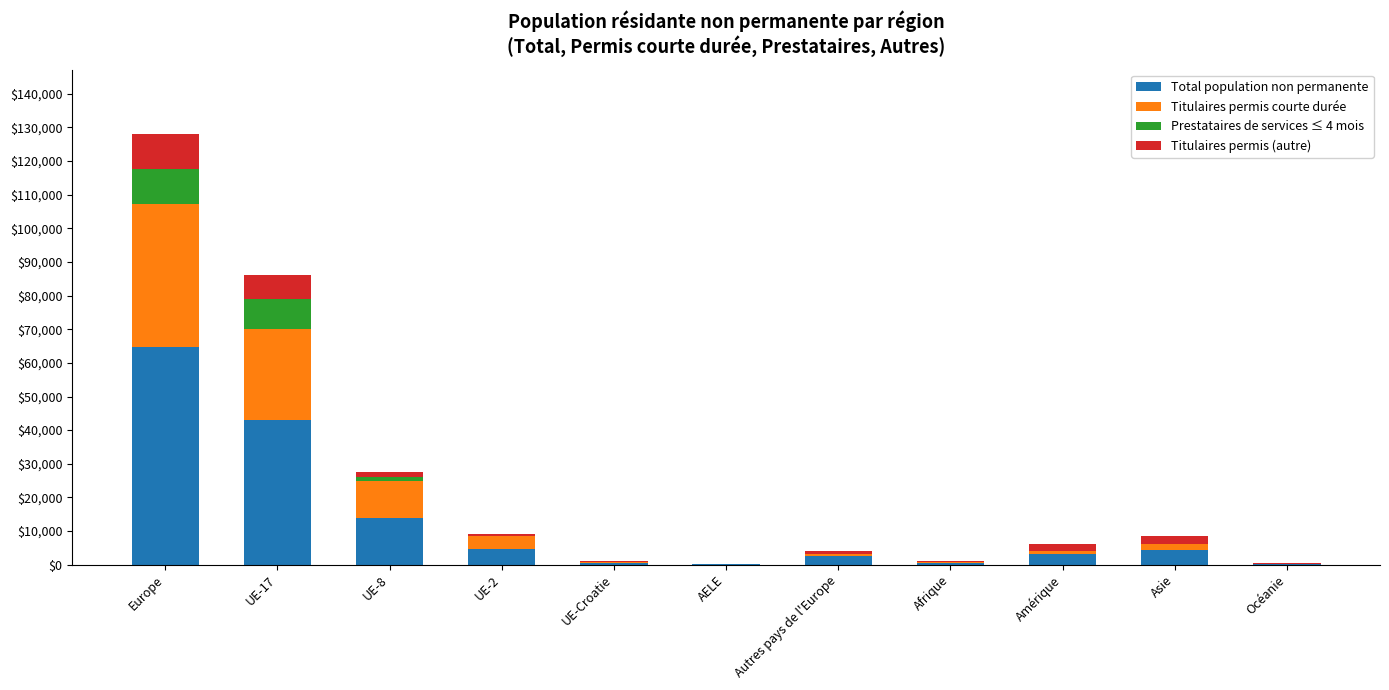

Where is Total population non permanente nearest to the value 32369?

UE-17